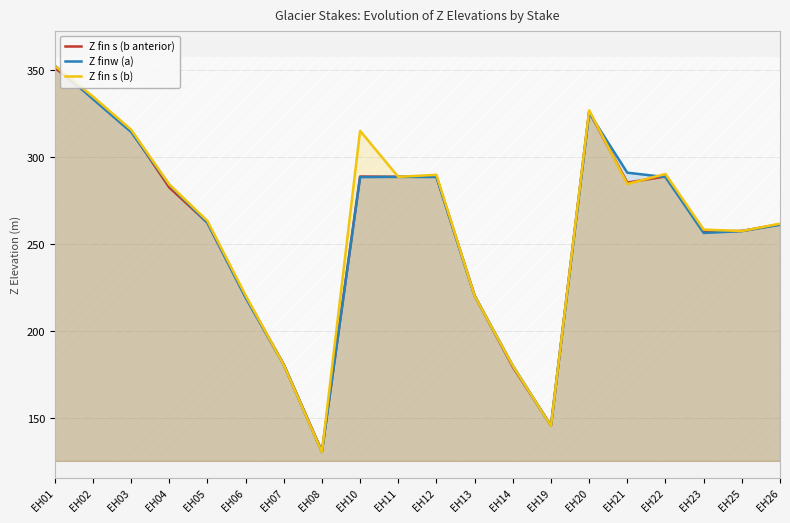

Reading left to right, what are all the values shown in this chart?

Z fin s (b anterior): 351.4	334.2	315.2	282.7	262.5	219.9	181.1	131.2	288.9	288.8	288.9	220.6	179.7	146.0	326.3	285.4	289.0	257.4	257.7	261.5
Z finw (a): 352.7	333.4	314.5	284.2	262.4	219.4	180.9	130.7	288.6	288.7	288.6	220.4	180.3	145.9	325.5	291.1	288.6	256.5	257.6	261.2
Z fin s (b): 352.6	334.9	315.9	284.4	263.5	220.7	180.8	130.7	315.2	288.7	289.9	220.4	180.3	145.7	327.0	284.6	290.4	258.5	257.6	261.9